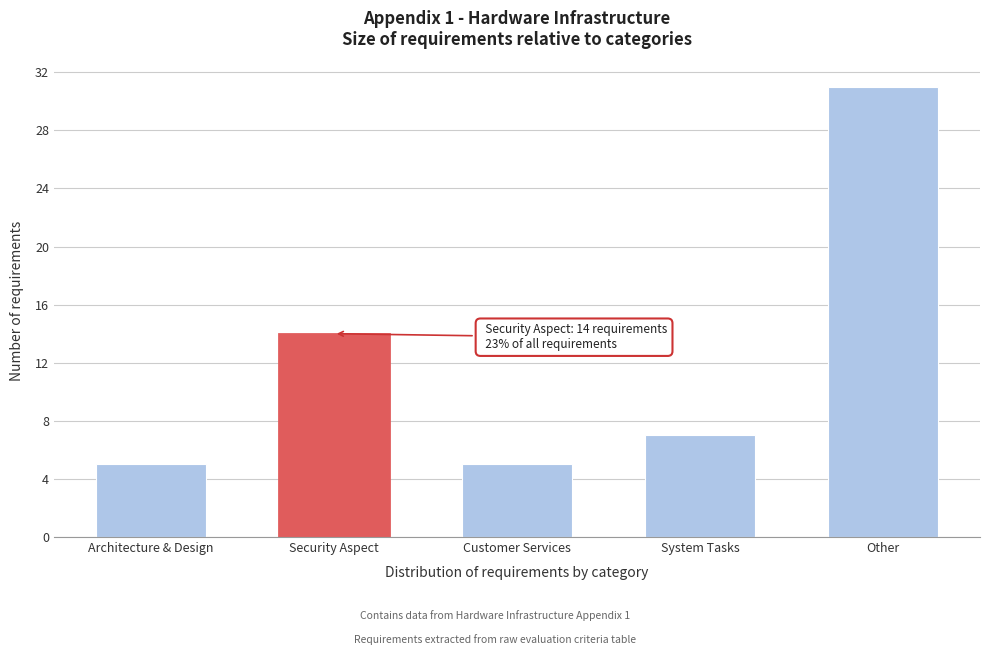

Reading left to right, transcribe all the data shown in this chart.

Architecture & Design=5	Security Aspect=14	Customer Services=5	System Tasks=7	Other=31